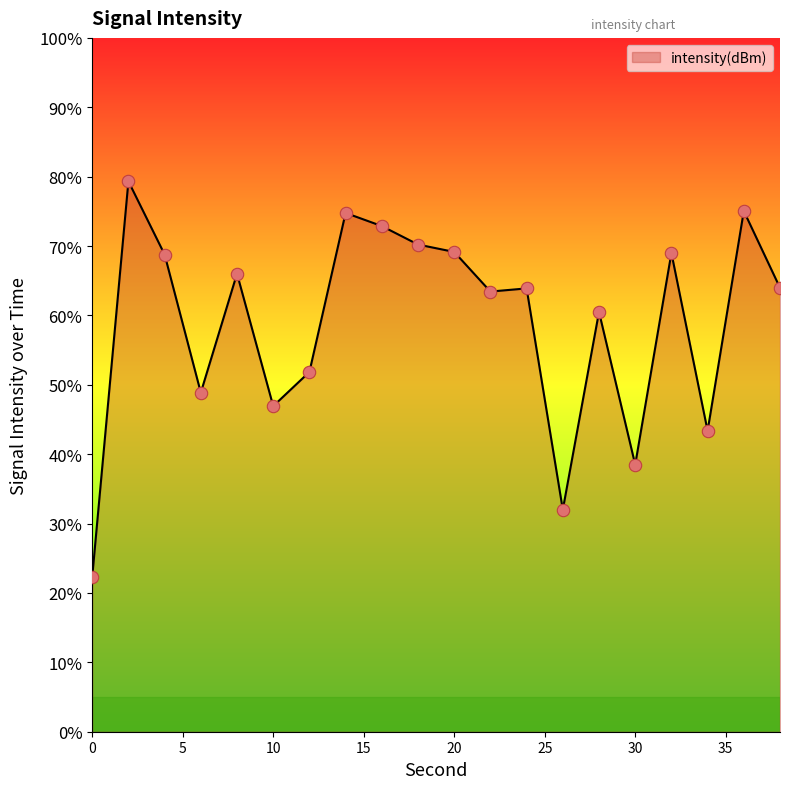

What is the smallest value displayed?

22.3